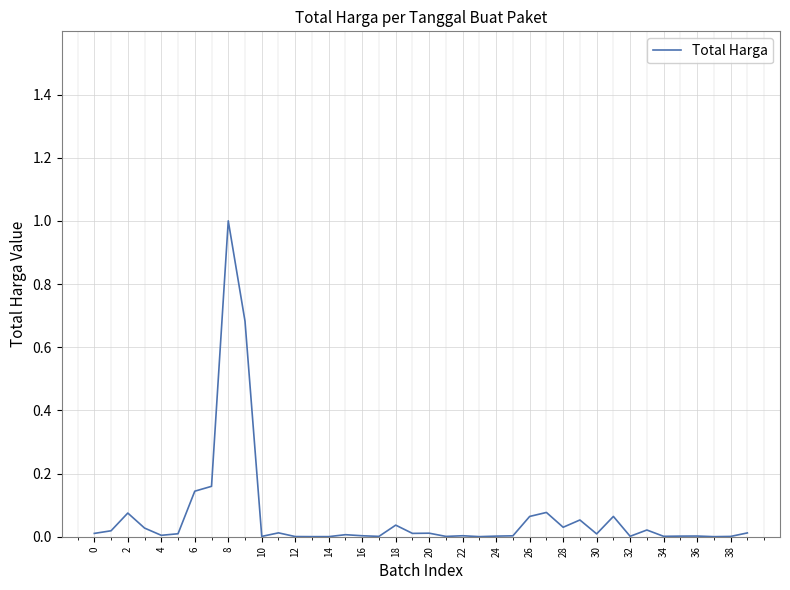

What is the difference between the maximum and minimum values?

1.0